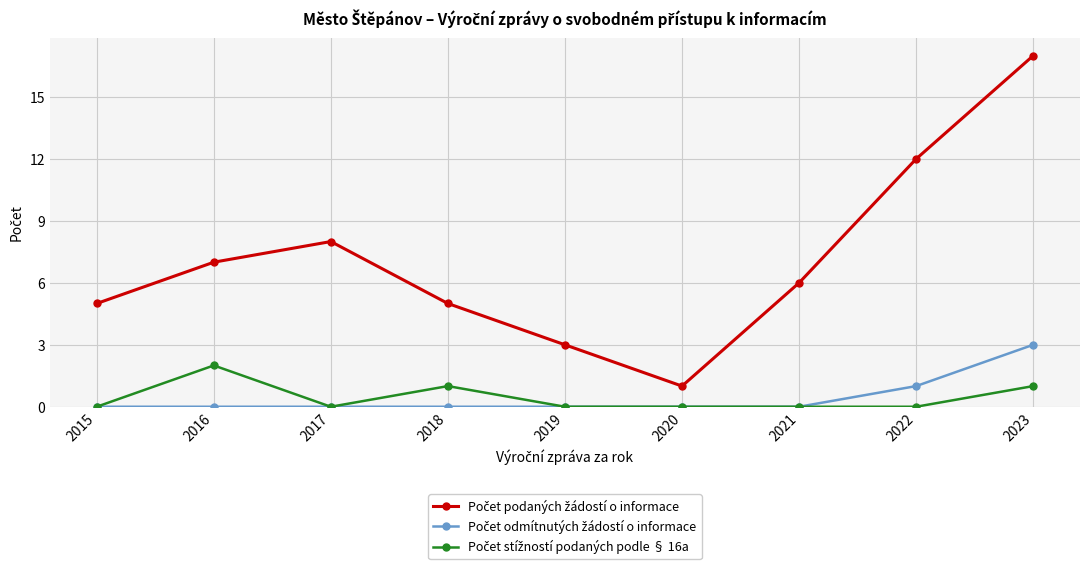

What is the spread (max minus min) of values at 2020?

1